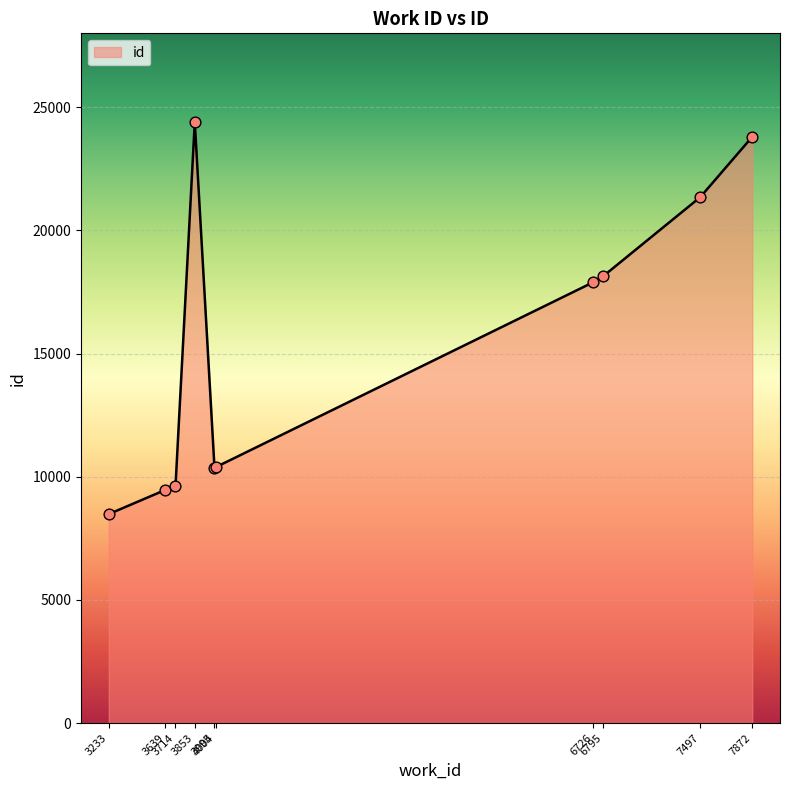

Approximately how many times larger is the value at 3639 compared to 3714?

1.0